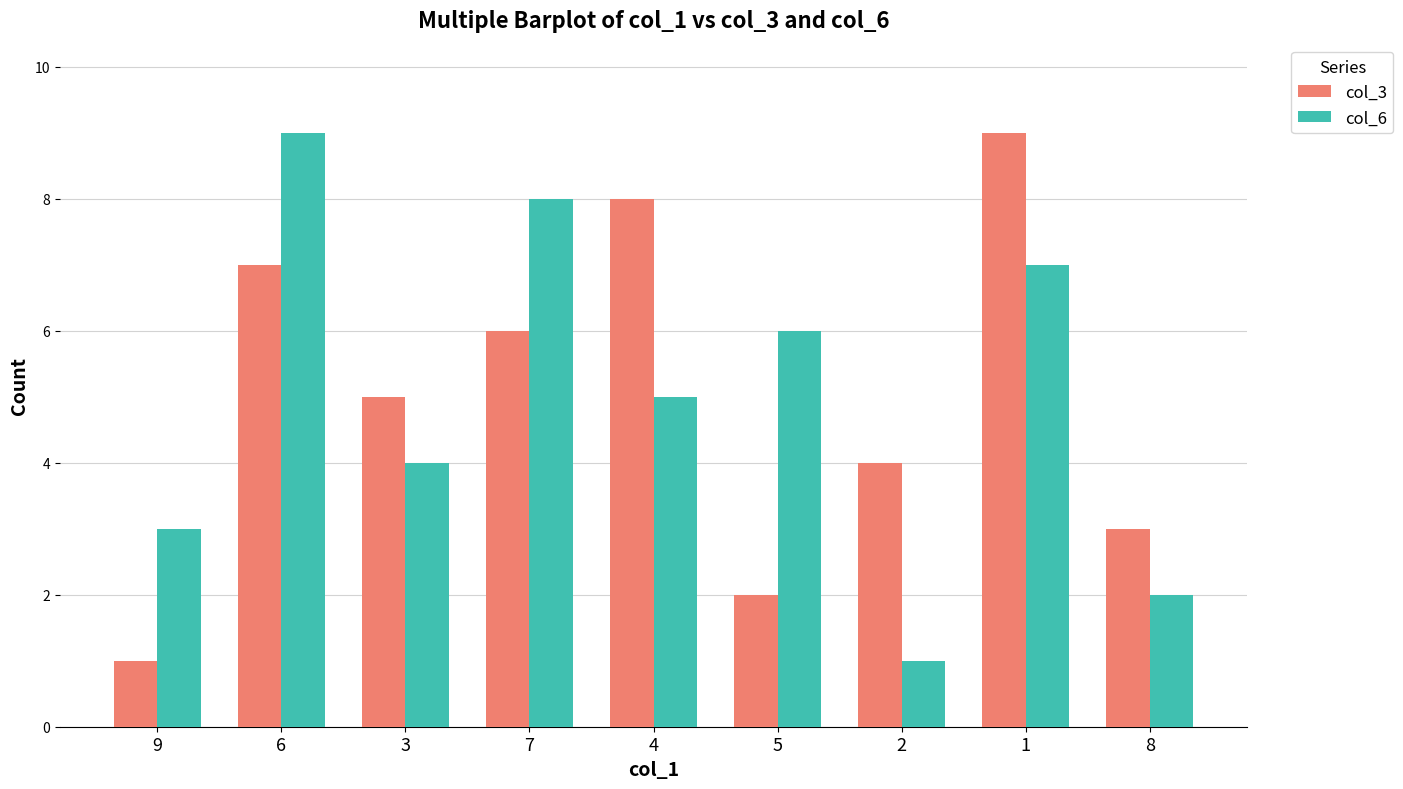

At which label does col_6 first exceed 5?

6